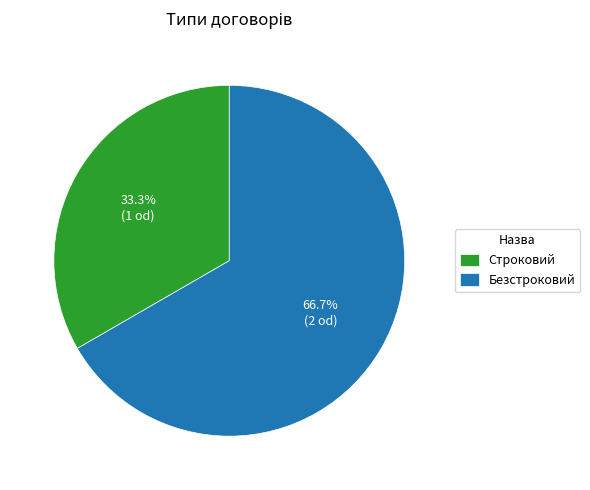

Count the number of slices in the pie.

2